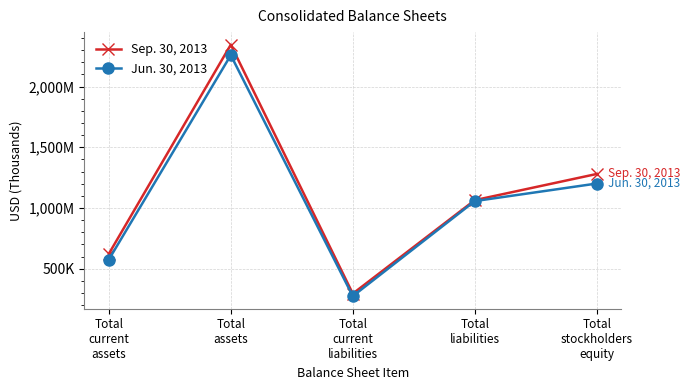

What is the spread (max minus min) of values at Total
assets?

86327